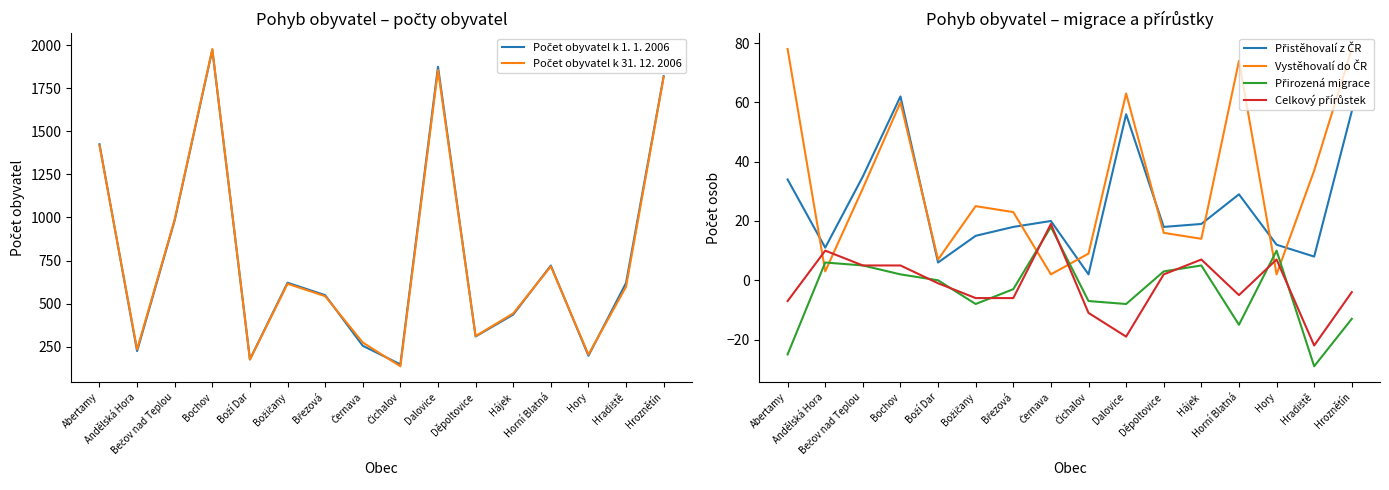

In Přirozená migrace, how many points are lower than both neighbors (excluding endpoints)?

4